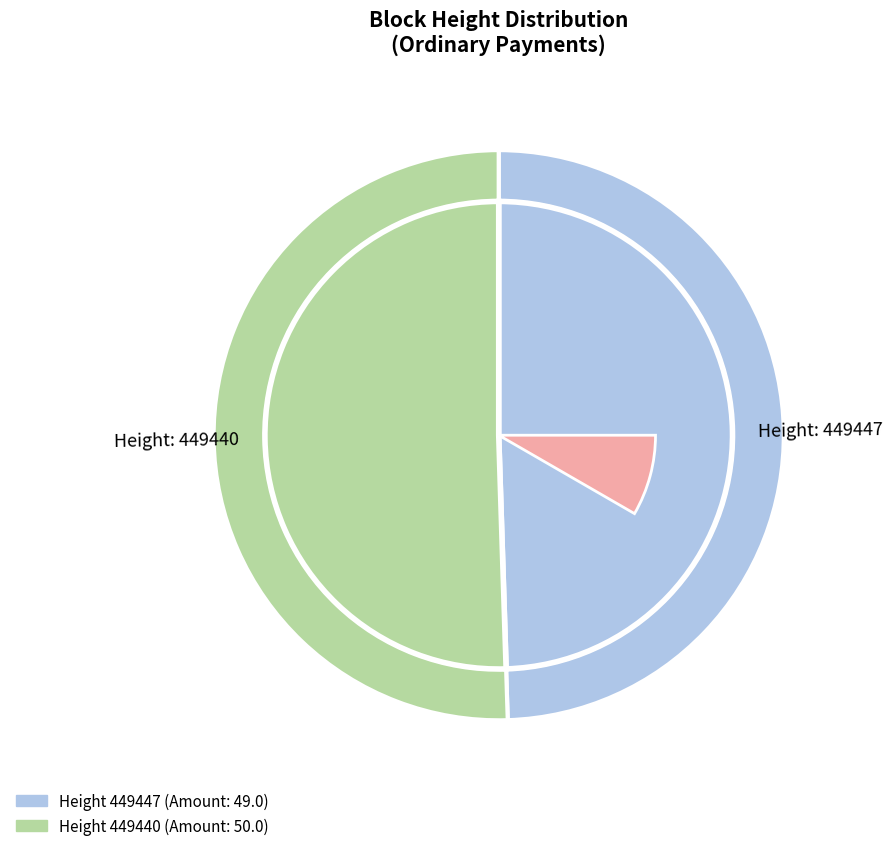

How many segments does this pie chart have?

2